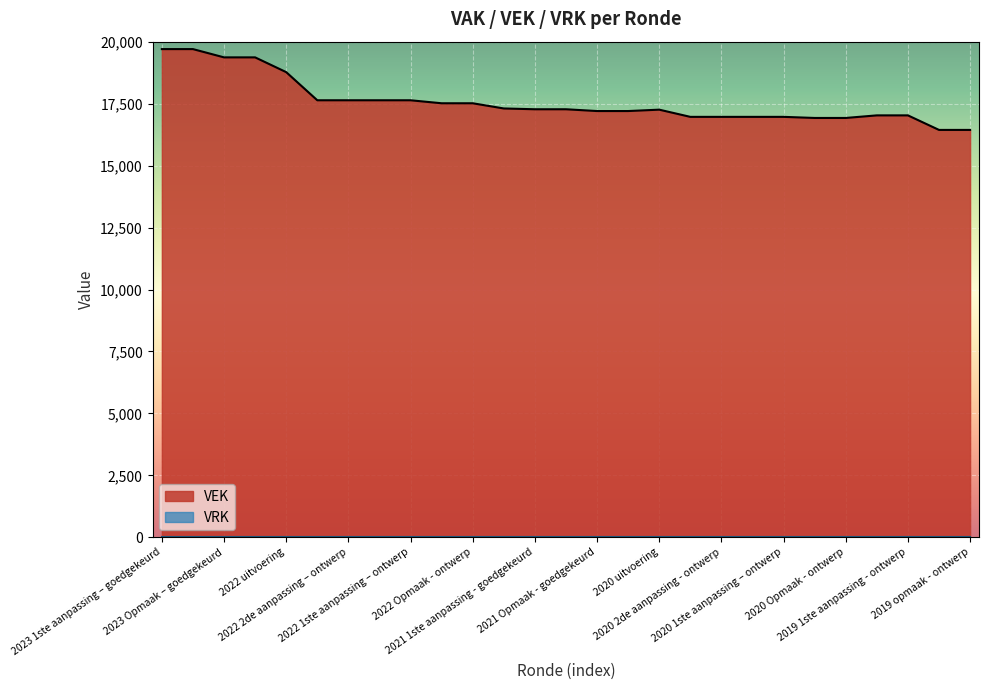

True or false: VRK line and VEK line intersect in this chart.

False